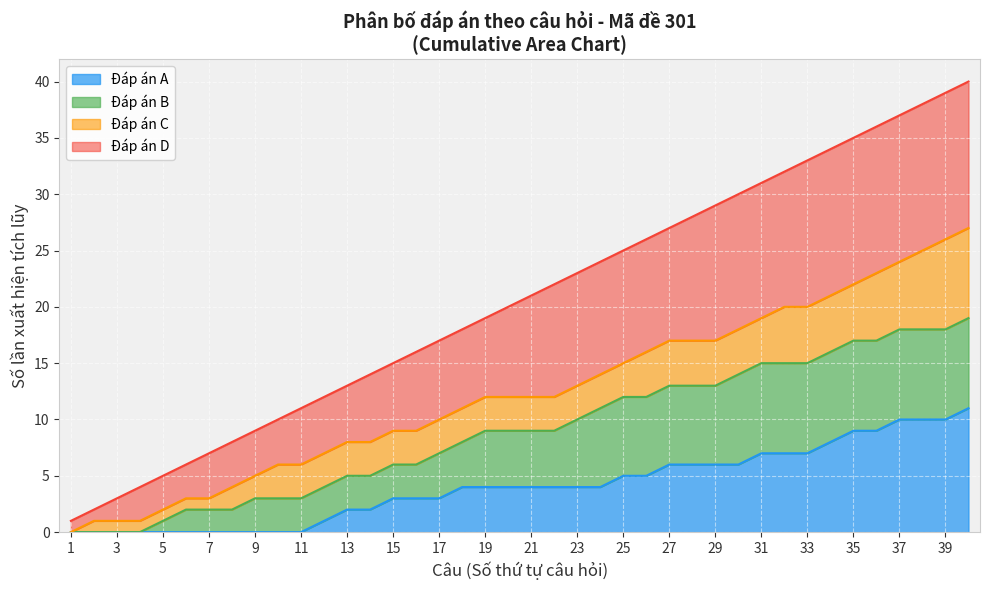

At which category does the chart reach its peak across all series?

40